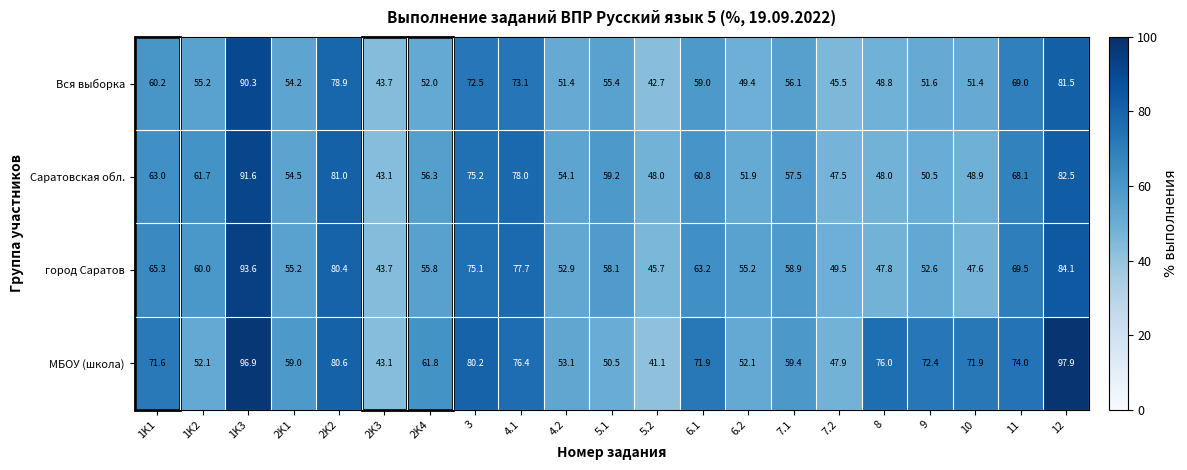

At which category is the sum across all series the highest?

1K3